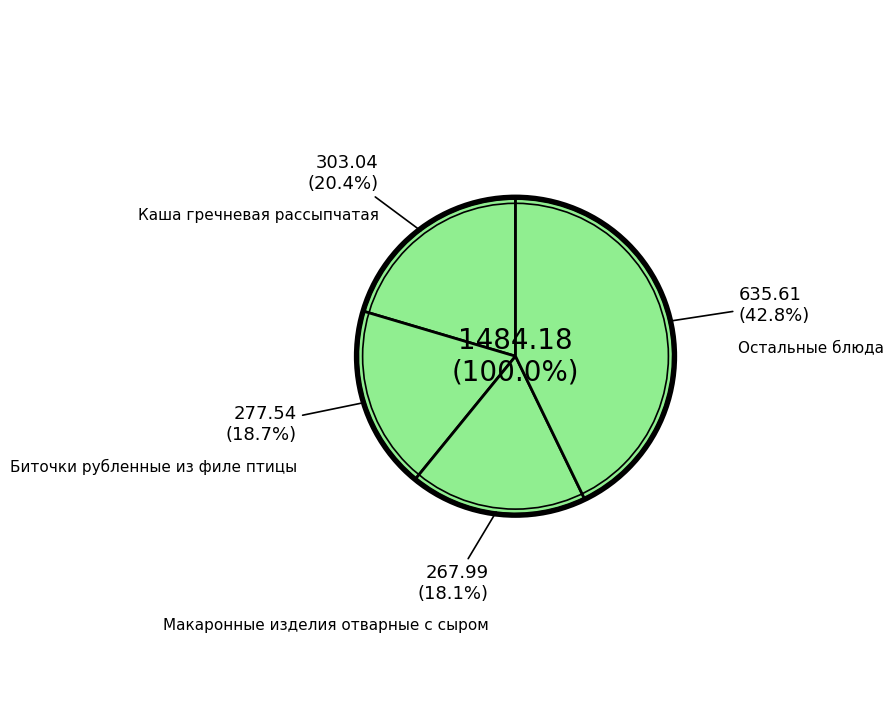

Is it true that Хлеб ржано-пшеничный (обед) is 1% of the pie?

False